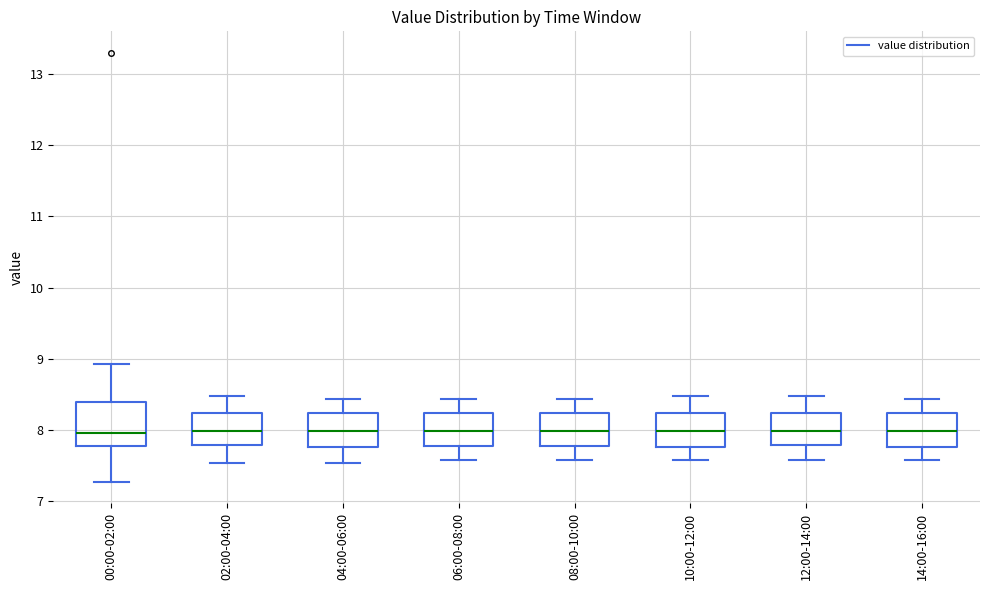

Reading left to right, transcribe this box plot: for each box, give where its median line is, the range the box spans, and where its two whiskers end, as read against the y-axis. The values are not printed on the chart, so give them approximately, as read against the axis.

00:00-02:00: median 8.0, box 7.8 to 8.4, whiskers 7.3 to 8.9
02:00-04:00: median 8.0, box 7.8 to 8.2, whiskers 7.5 to 8.5
04:00-06:00: median 8.0, box 7.8 to 8.2, whiskers 7.5 to 8.4
06:00-08:00: median 8.0, box 7.8 to 8.2, whiskers 7.6 to 8.4
08:00-10:00: median 8.0, box 7.8 to 8.2, whiskers 7.6 to 8.4
10:00-12:00: median 8.0, box 7.8 to 8.2, whiskers 7.6 to 8.5
12:00-14:00: median 8.0, box 7.8 to 8.2, whiskers 7.6 to 8.5
14:00-16:00: median 8.0, box 7.8 to 8.2, whiskers 7.6 to 8.4